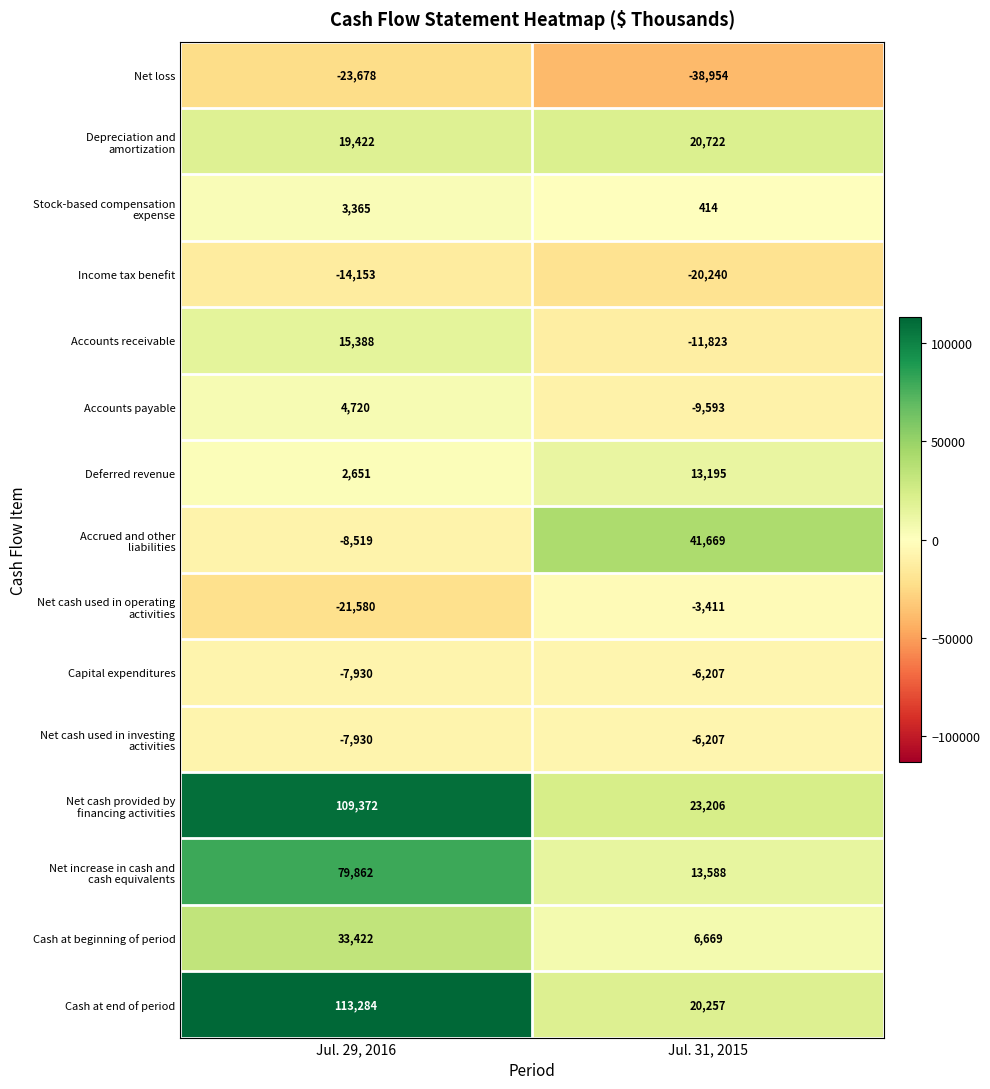

What is the total value across all series at Jul. 29, 2016?

297696